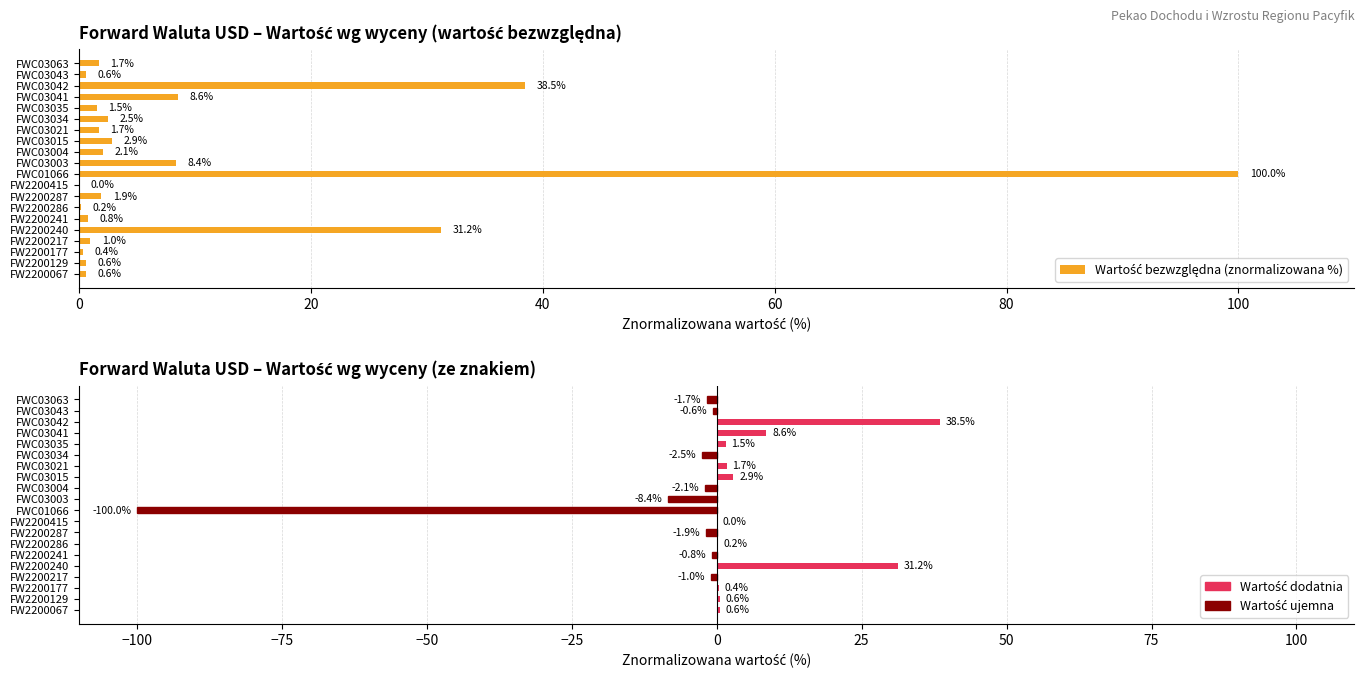

Reading right to left, what are all the values shown in this chart?

Wartość bezwzględna (znormalizowana %): 1.7	0.6	38.5	8.6	1.5	2.5	1.7	2.9	2.1	8.4	100.0	0.0	1.9	0.2	0.8	31.2	1.0	0.4	0.6	0.6
Wartość ze znakiem (znormalizowana %): -1.7	-0.6	38.5	8.6	1.5	-2.5	1.7	2.9	-2.1	-8.4	-100.0	0.0	-1.9	0.2	-0.8	31.2	-1.0	0.4	0.6	0.6